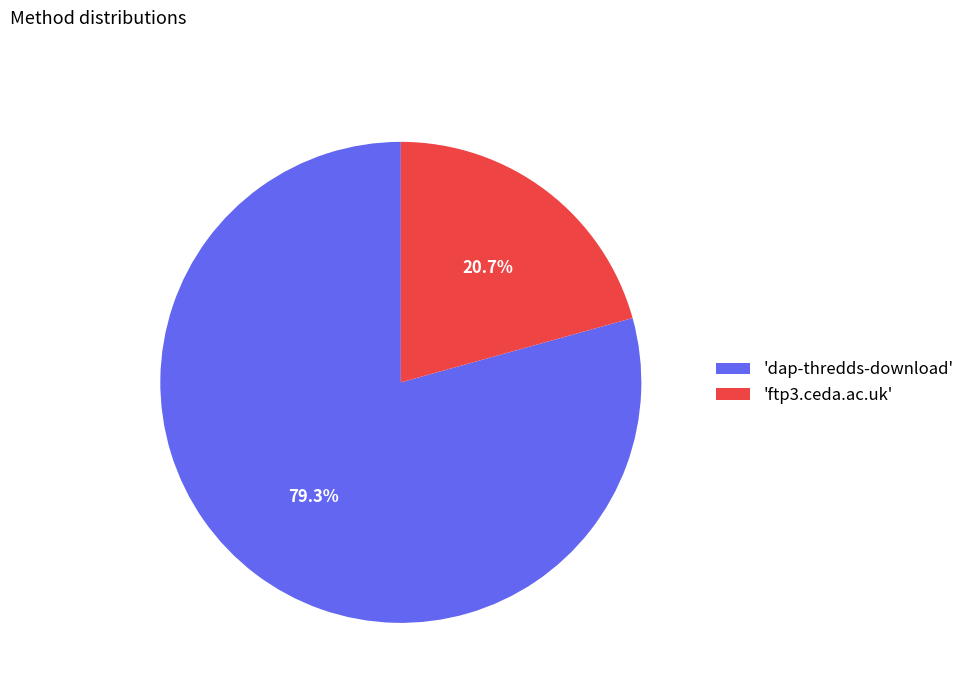

Which slice is the largest?

'dap-thredds-download'